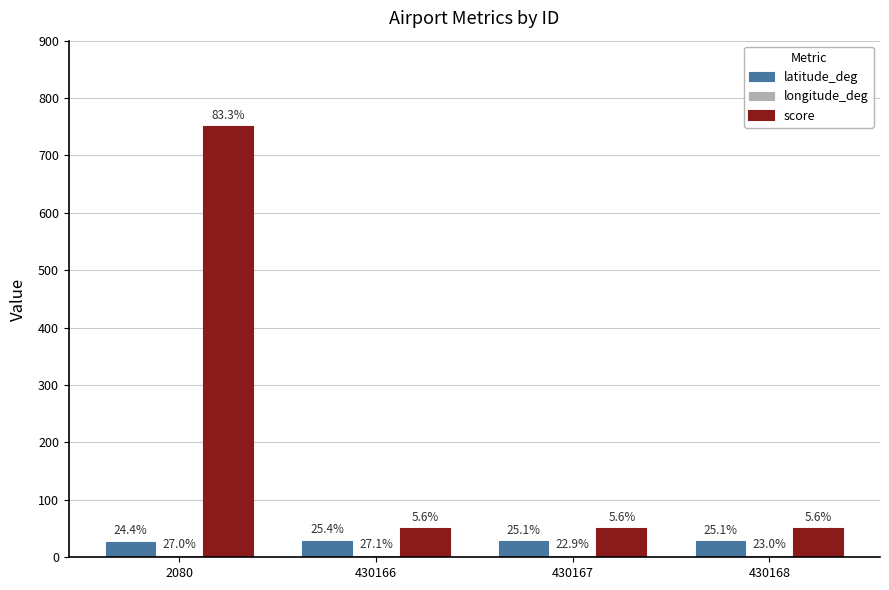

Read the score value at 2080.

750.0